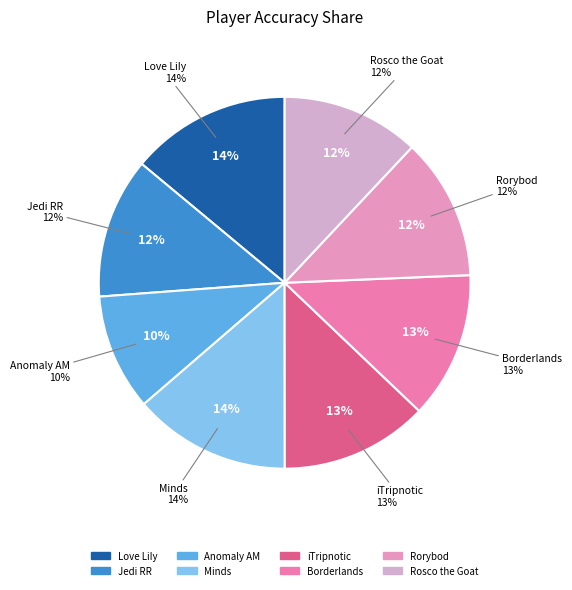

To the nearest percent, what is the combined percentage of Minds and iTripnotic?

27%